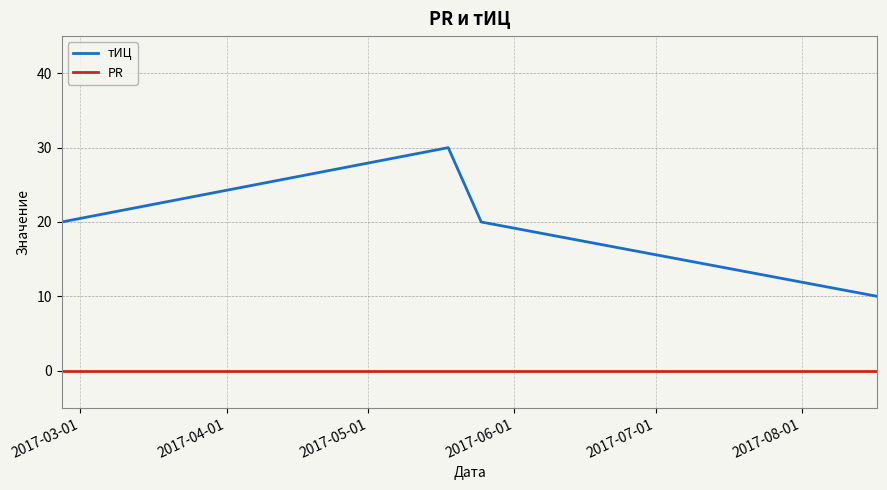

What are all the series names shown in the legend?

тИЦ, PR